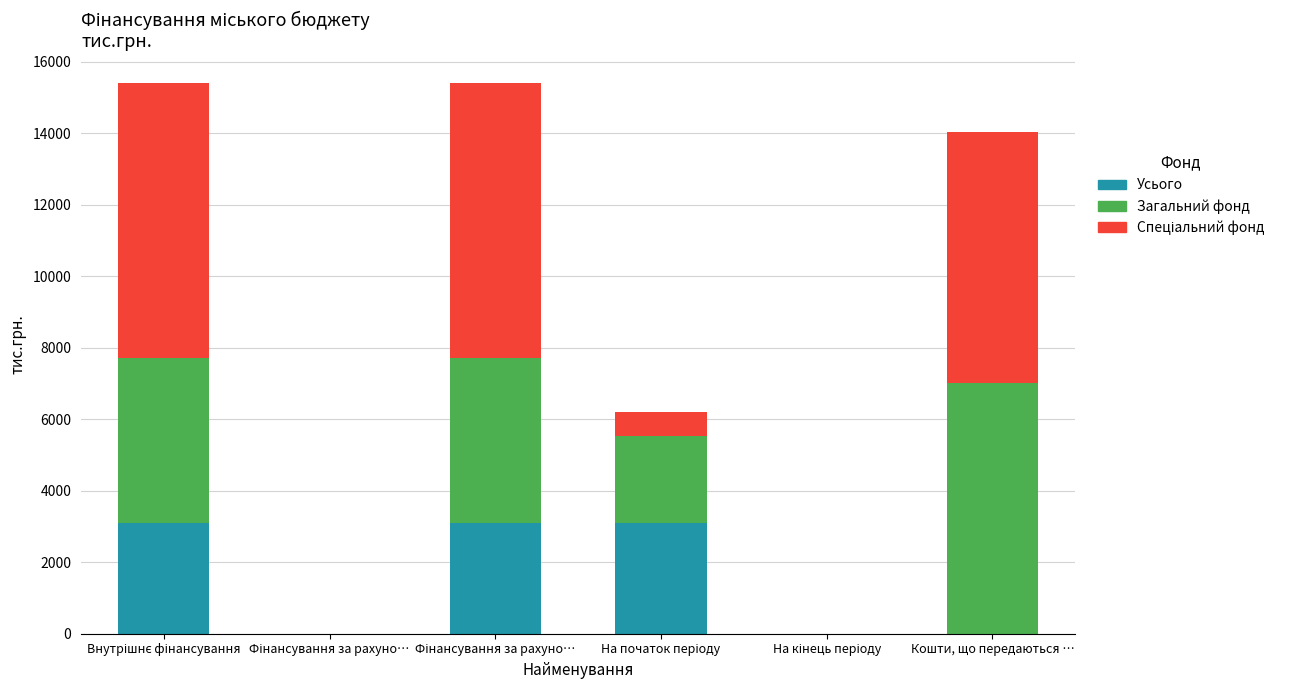

What is the label of the 3rd bar from the left?

Фінансування за рахуно…